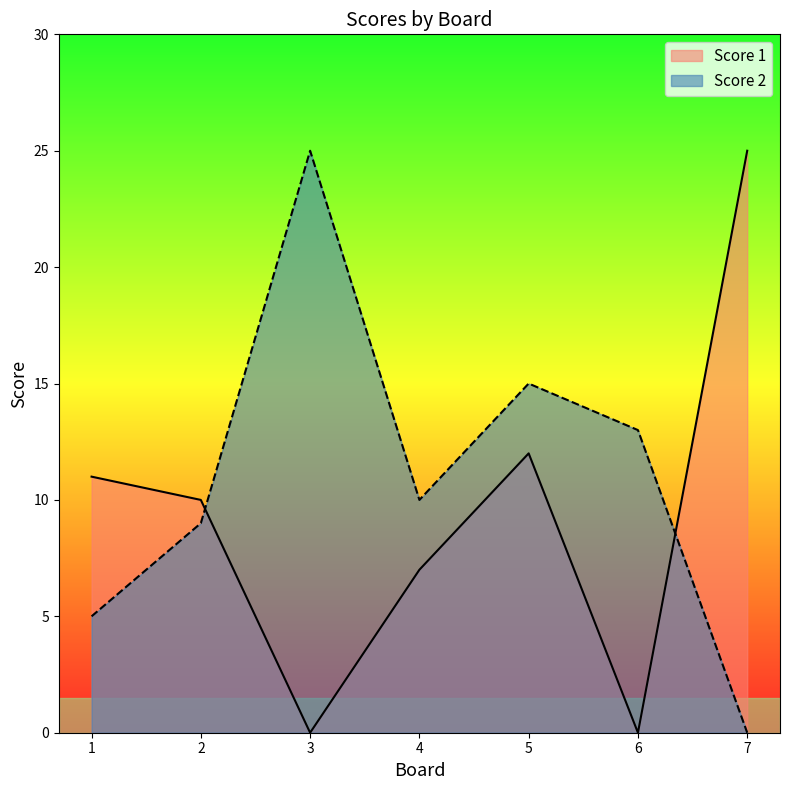

At which category is the sum across all series the highest?

5